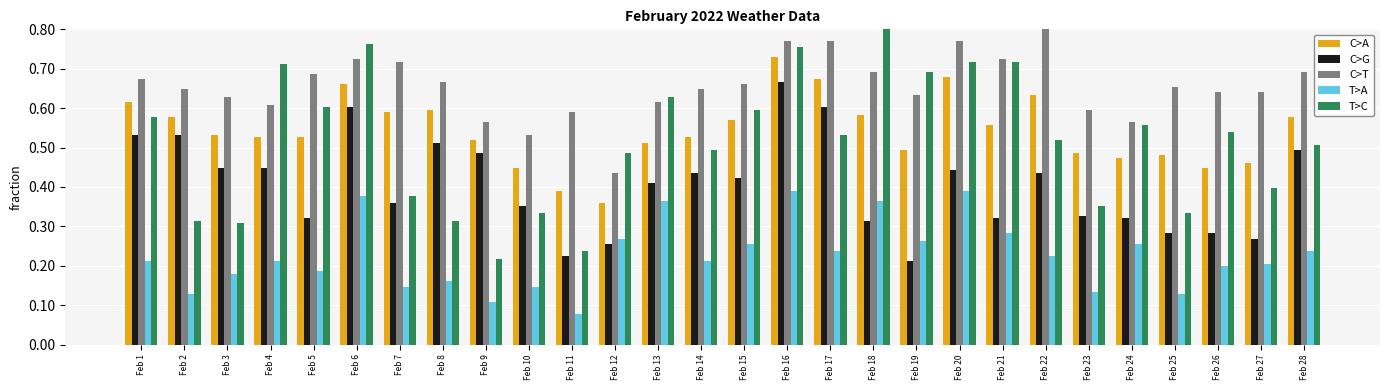

Reading left to right, transcribe all the data shown in this chart.

C>A: 0.6	0.6	0.5	0.5	0.5	0.7	0.6	0.6	0.5	0.4	0.4	0.4	0.5	0.5	0.6	0.7	0.7	0.6	0.5	0.7	0.6	0.6	0.5	0.5	0.5	0.4	0.5	0.6
C>G: 0.5	0.5	0.4	0.4	0.3	0.6	0.4	0.5	0.5	0.4	0.2	0.3	0.4	0.4	0.4	0.7	0.6	0.3	0.2	0.4	0.3	0.4	0.3	0.3	0.3	0.3	0.3	0.5
C>T: 0.7	0.6	0.6	0.6	0.7	0.7	0.7	0.7	0.6	0.5	0.6	0.4	0.6	0.6	0.7	0.8	0.8	0.7	0.6	0.8	0.7	0.8	0.6	0.6	0.7	0.6	0.6	0.7
T>A: 0.2	0.1	0.2	0.2	0.2	0.4	0.1	0.2	0.1	0.1	0.1	0.3	0.4	0.2	0.3	0.4	0.2	0.4	0.3	0.4	0.3	0.2	0.1	0.3	0.1	0.2	0.2	0.2
T>C: 0.6	0.3	0.3	0.7	0.6	0.8	0.4	0.3	0.2	0.3	0.2	0.5	0.6	0.5	0.6	0.8	0.5	1.0	0.7	0.7	0.7	0.5	0.4	0.6	0.3	0.5	0.4	0.5